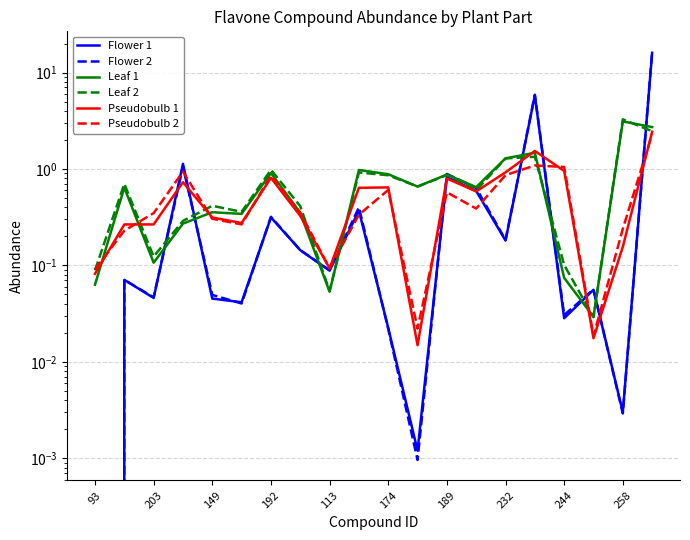

Rank the series at 189 from lowest to highest value.

Pseudobulb 2, Pseudobulb 1, Flower 1, Leaf 2, Leaf 1, Flower 2